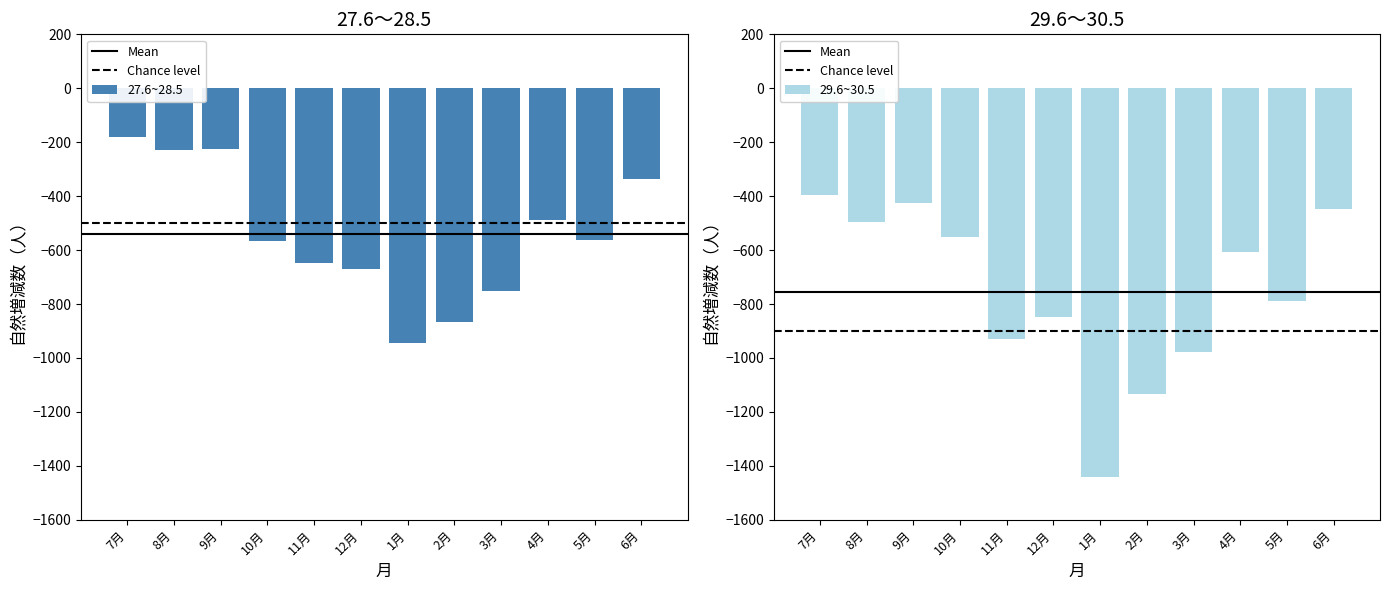

What is the label of the 6th bar from the right?

1月